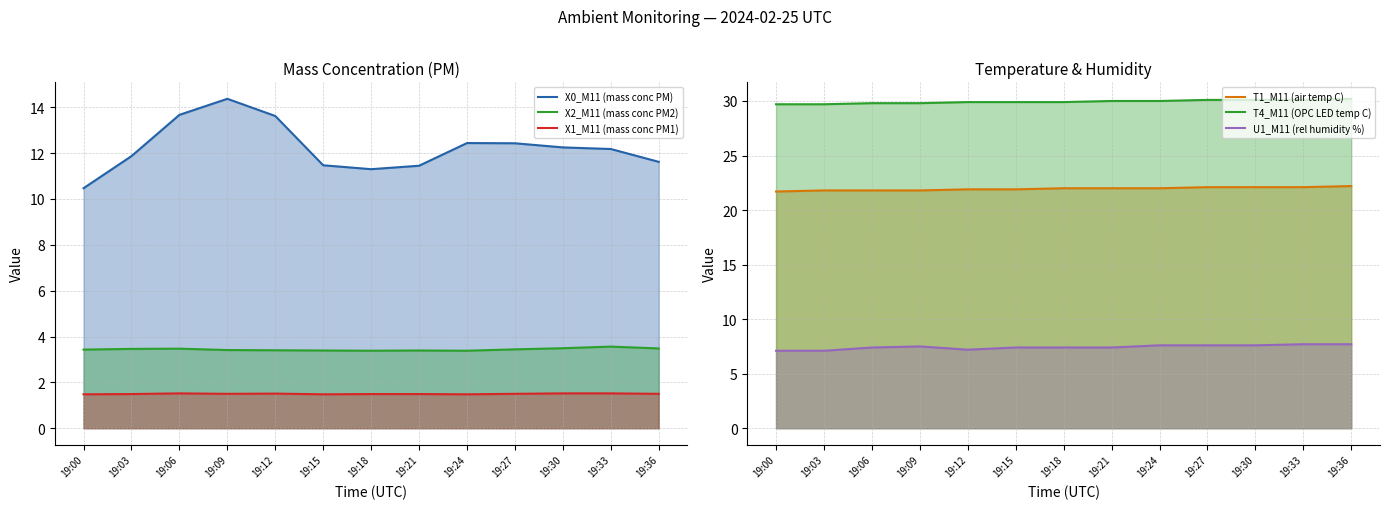

Reading left to right, transcribe all the data shown in this chart.

X0_M11 (mass conc PM): 10.5	11.9	13.7	14.4	13.6	11.5	11.3	11.4	12.4	12.4	12.2	12.2	11.6
X2_M11 (mass conc PM2): 3.4	3.5	3.5	3.4	3.4	3.4	3.4	3.4	3.4	3.4	3.5	3.6	3.5
X1_M11 (mass conc PM1): 1.5	1.5	1.5	1.5	1.5	1.5	1.5	1.5	1.5	1.5	1.5	1.5	1.5
T1_M11 (air temp C): 21.7	21.8	21.8	21.8	21.9	21.9	22.0	22.0	22.0	22.1	22.1	22.1	22.2
T4_M11 (OPC LED temp C): 29.7	29.7	29.8	29.8	29.9	29.9	29.9	30.0	30.0	30.1	30.1	30.1	30.2
U1_M11 (rel humidity %): 7.1	7.1	7.4	7.5	7.2	7.4	7.4	7.4	7.6	7.6	7.6	7.7	7.7